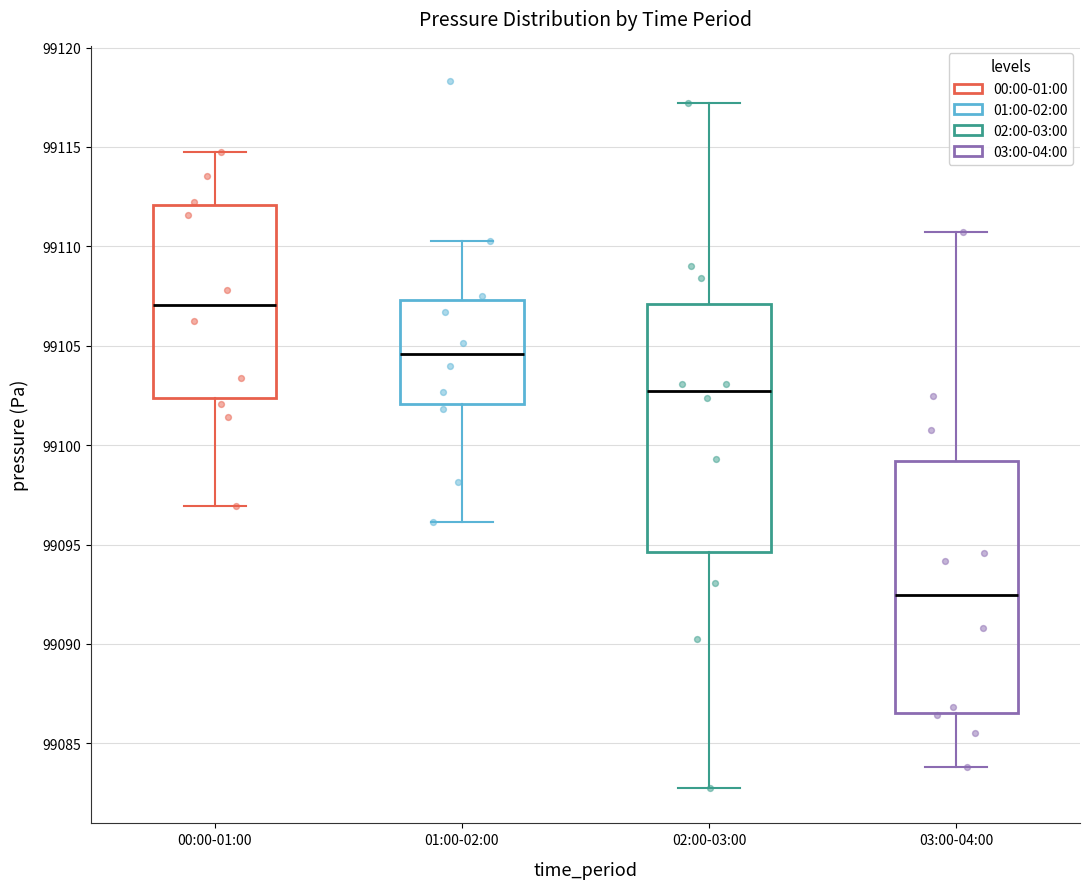

Reading left to right, transcribe this box plot: for each box, give where its median line is, the range the box spans, and where its two whiskers end, as read against the y-axis. The values are not printed on the chart, so give them approximately, as read against the axis.

00:00-01:00: median 99107.0, box 99102.5 to 99112.0, whiskers 99097.0 to 99115.0
01:00-02:00: median 99104.5, box 99102.0 to 99107.5, whiskers 99096.0 to 99110.5
02:00-03:00: median 99102.5, box 99094.5 to 99107.0, whiskers 99083.0 to 99117.0
03:00-04:00: median 99092.5, box 99086.5 to 99099.0, whiskers 99084.0 to 99110.5